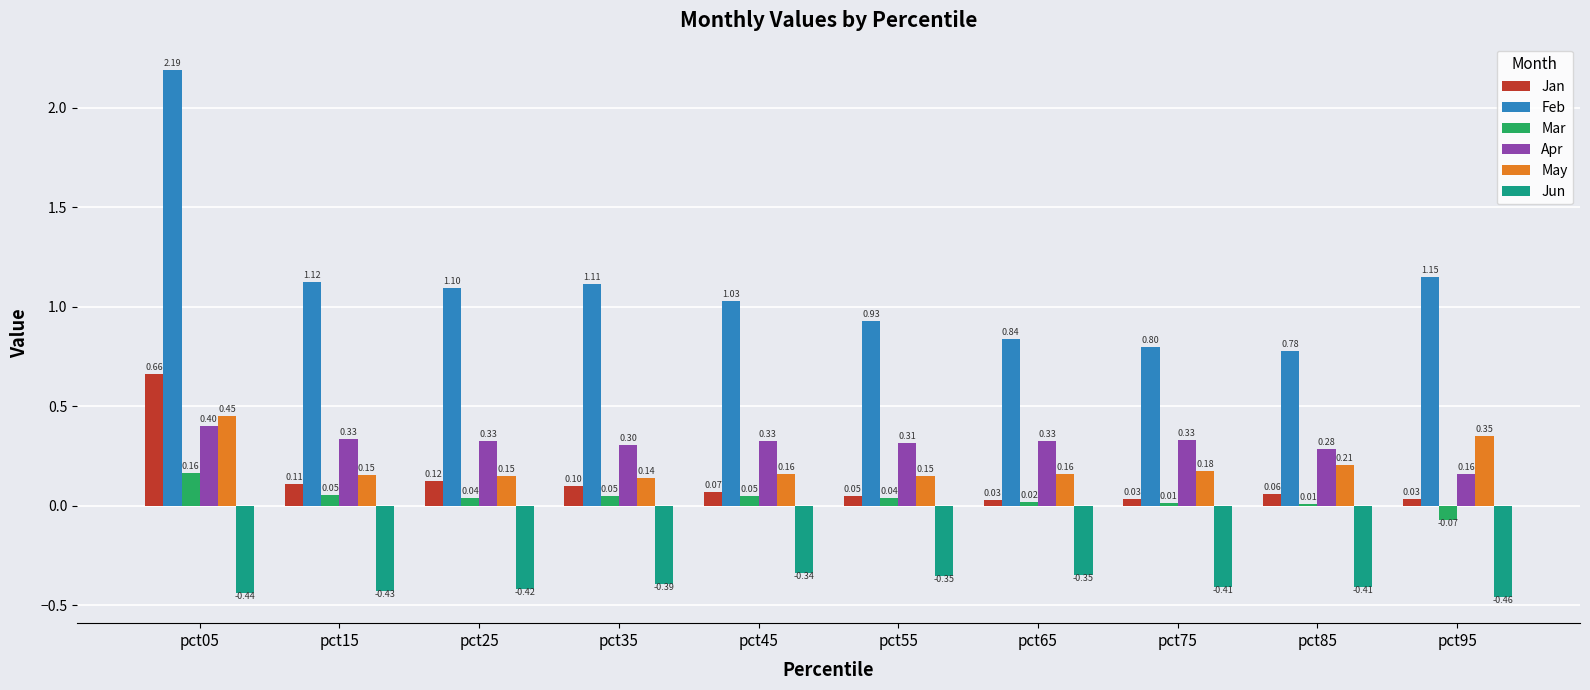

Are the bars horizontal?

No